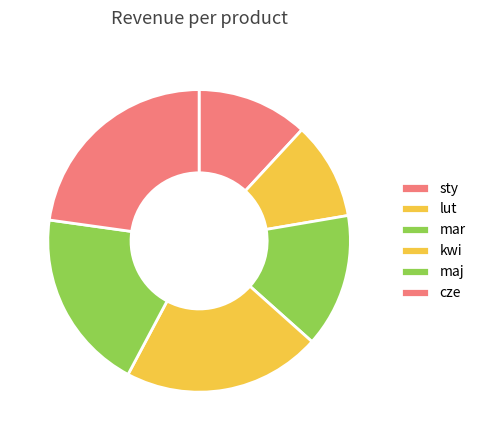

Is there any slice that represents more than half of the pie?

No